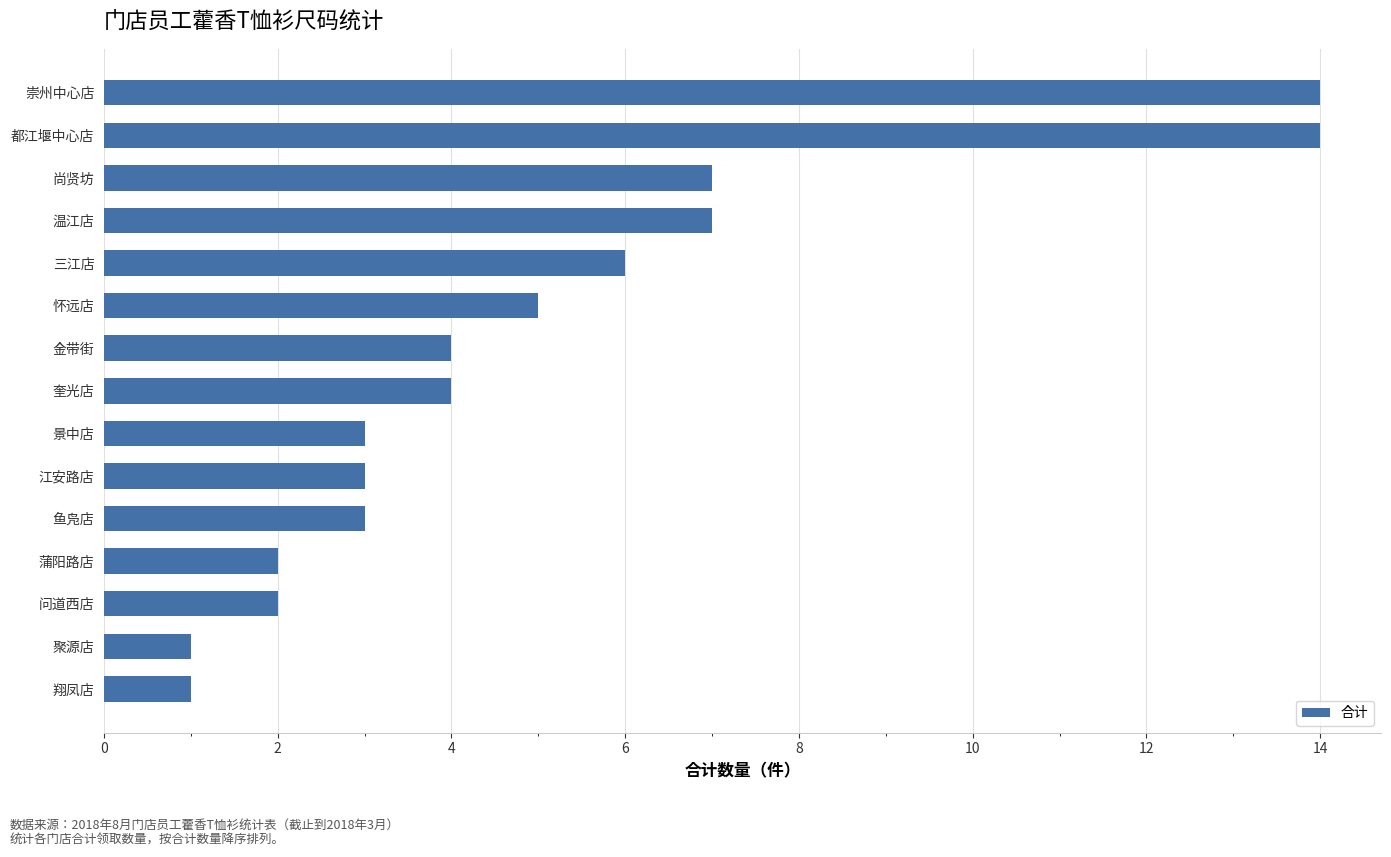

What is the change in value from 蒲阳路店 to 怀远店?

+3